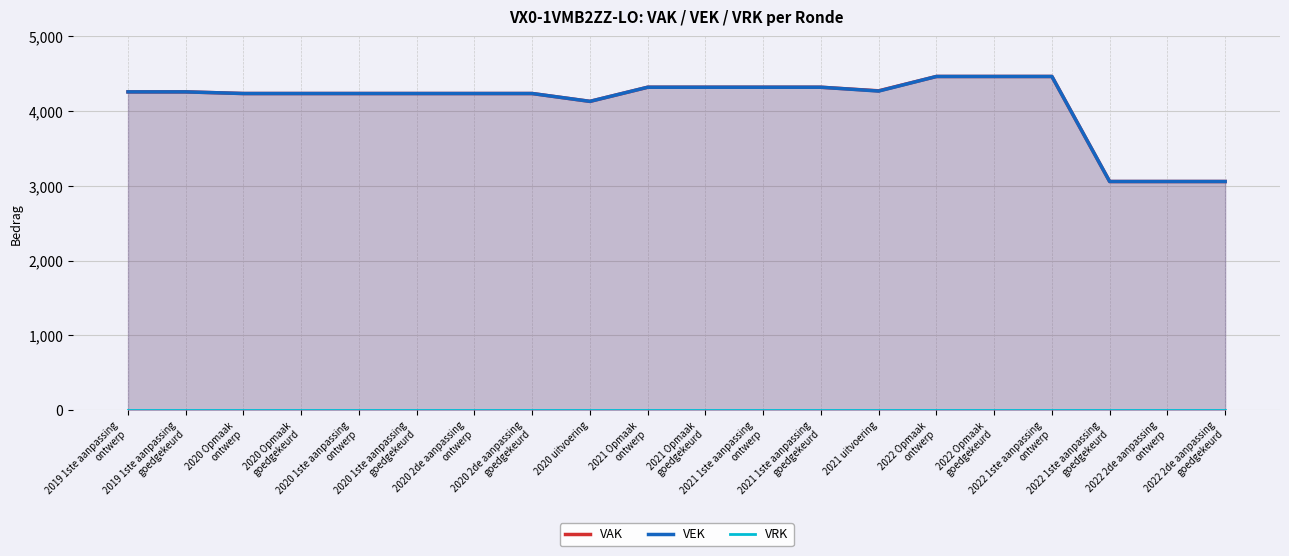

True or false: VAK has a value of 4464 at 2022 1ste aanpassing
ontwerp.

True